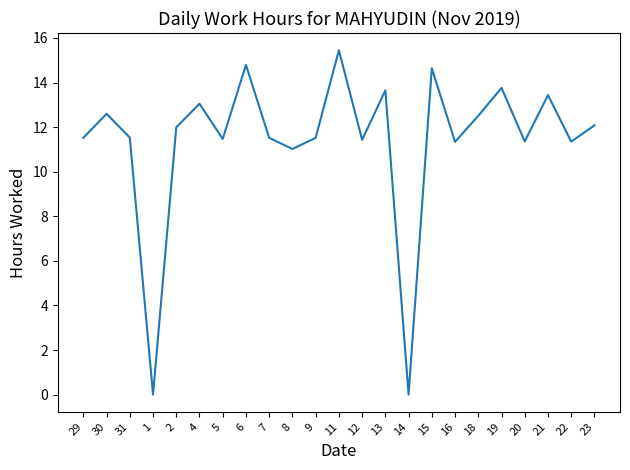

Where is the data nearest to the value 7?

8